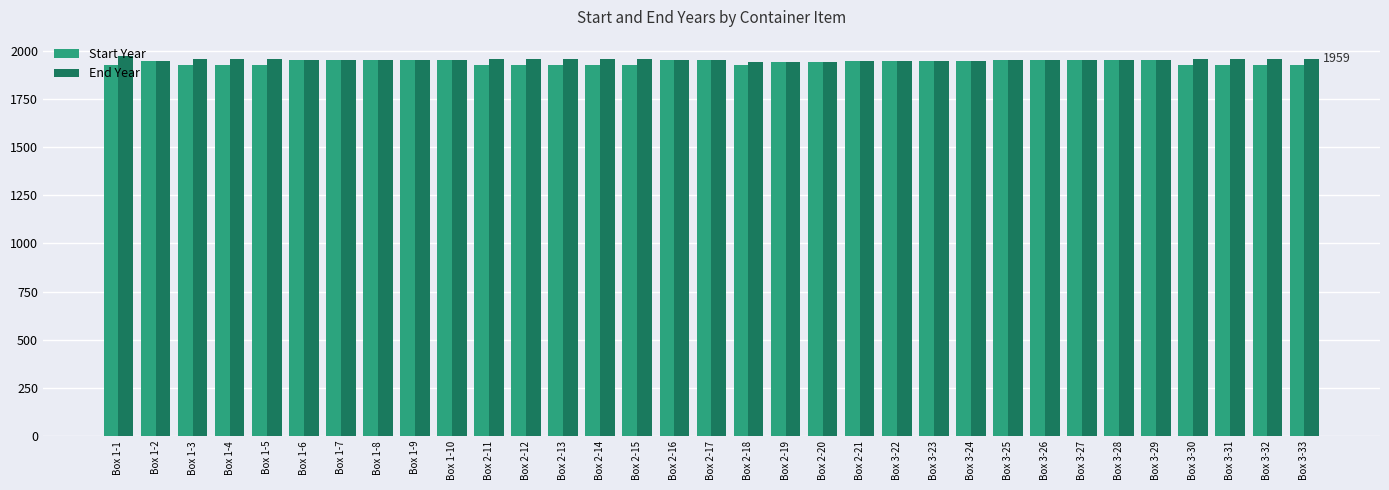

What is the approximate value of End Year at Box 2-17?

1954